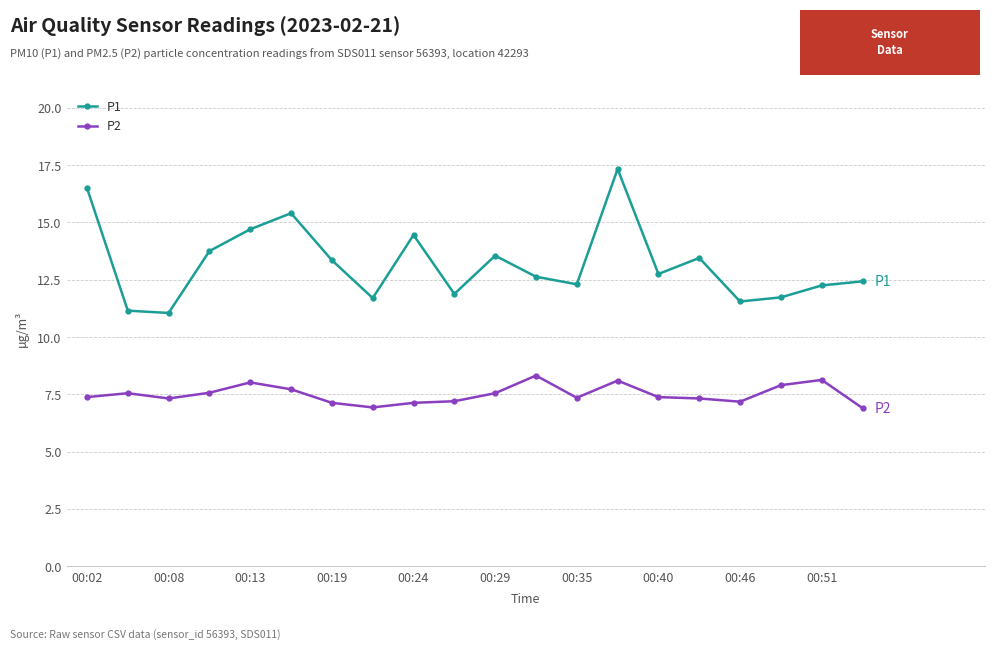

What is the greatest value displayed?

17.3